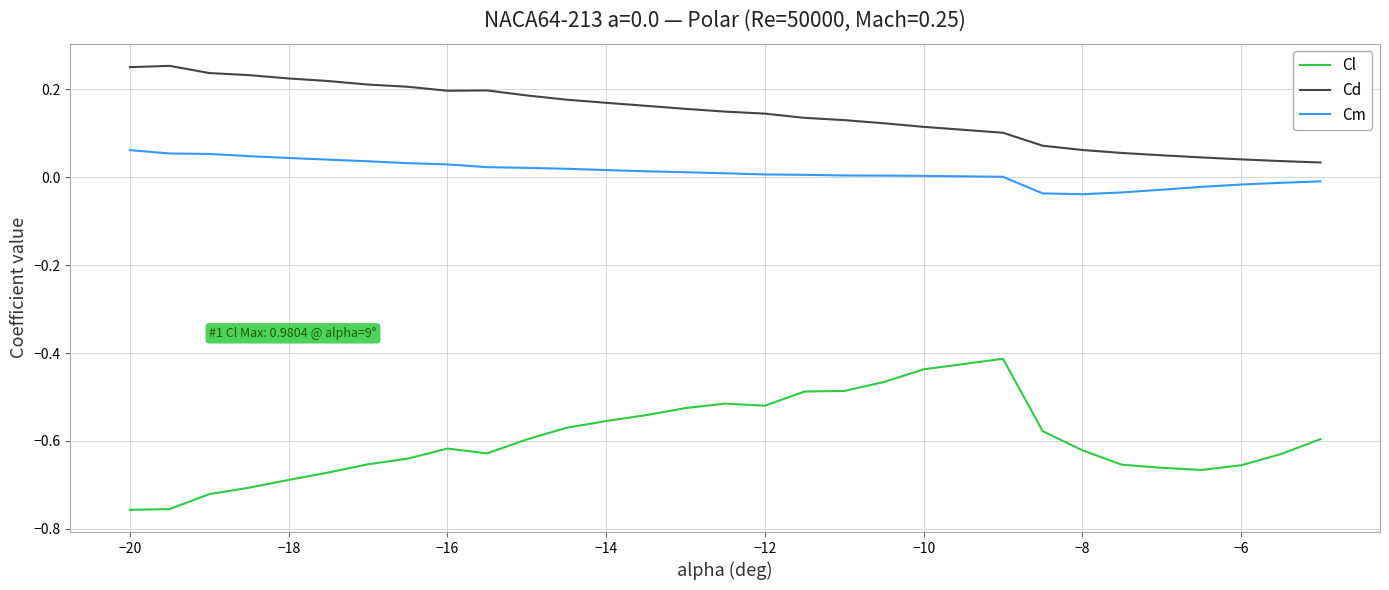

Does the chart have visible grid lines?

Yes